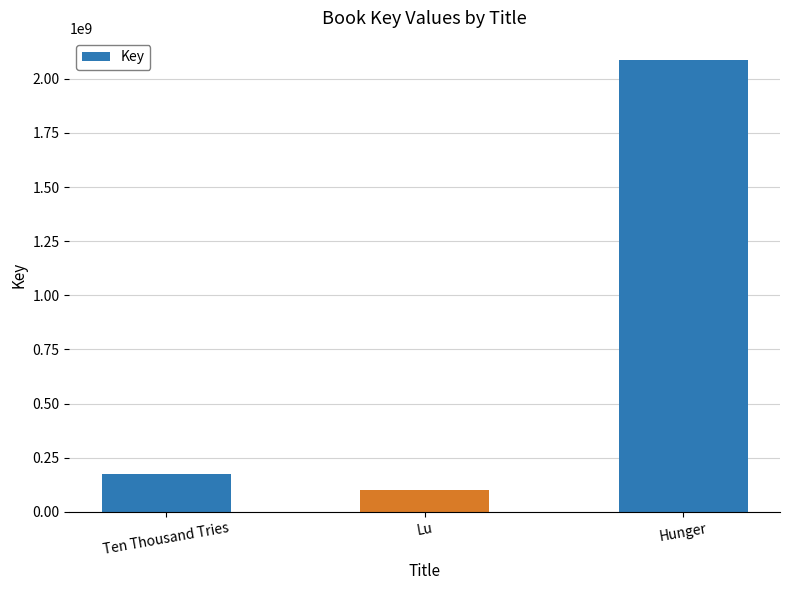

Reading left to right, transcribe all the data shown in this chart.

174026030	100216827	2084538936